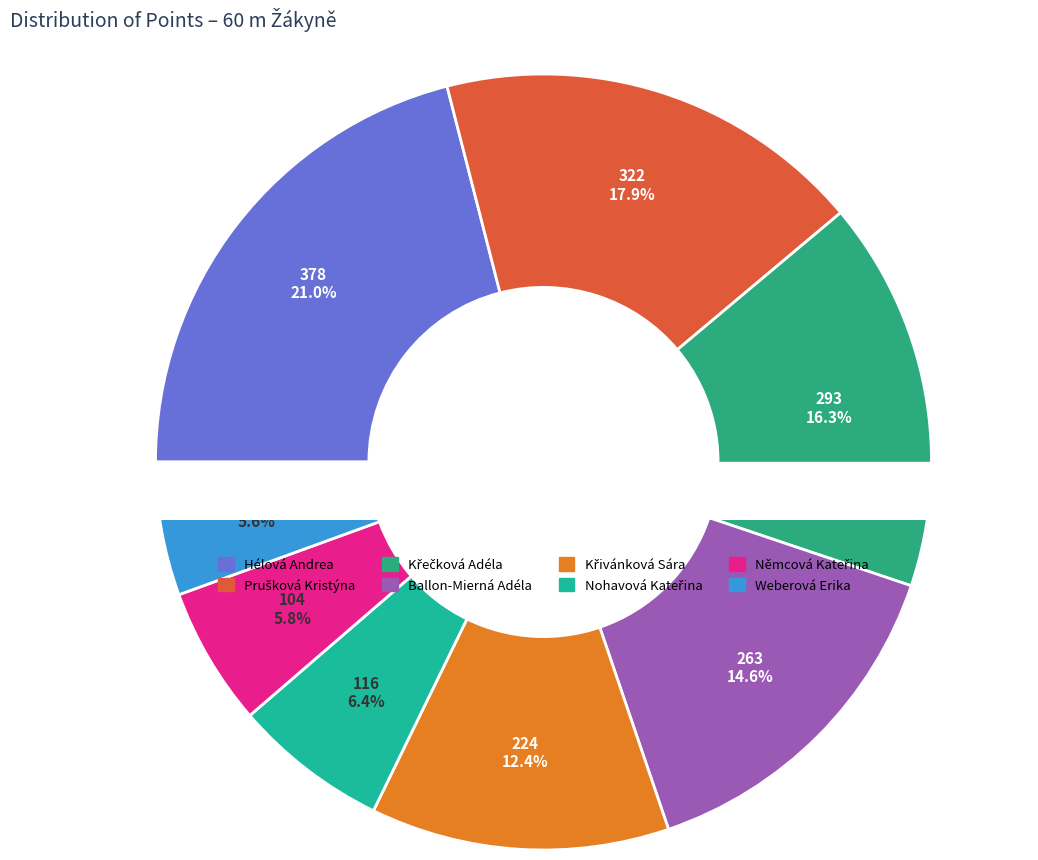

Is it true that Prušková Kristýna is 11% of the pie?

False